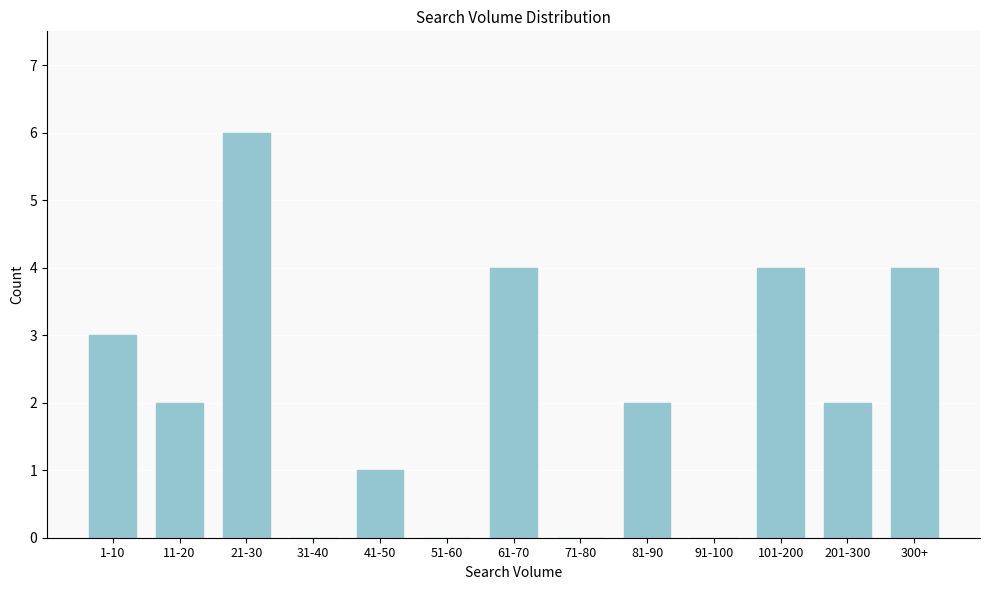

Reading left to right, extract all data points from this chart.

1-10=3	11-20=2	21-30=6	31-40=0	41-50=1	51-60=0	61-70=4	71-80=0	81-90=2	91-100=0	101-200=4	201-300=2	300+=4